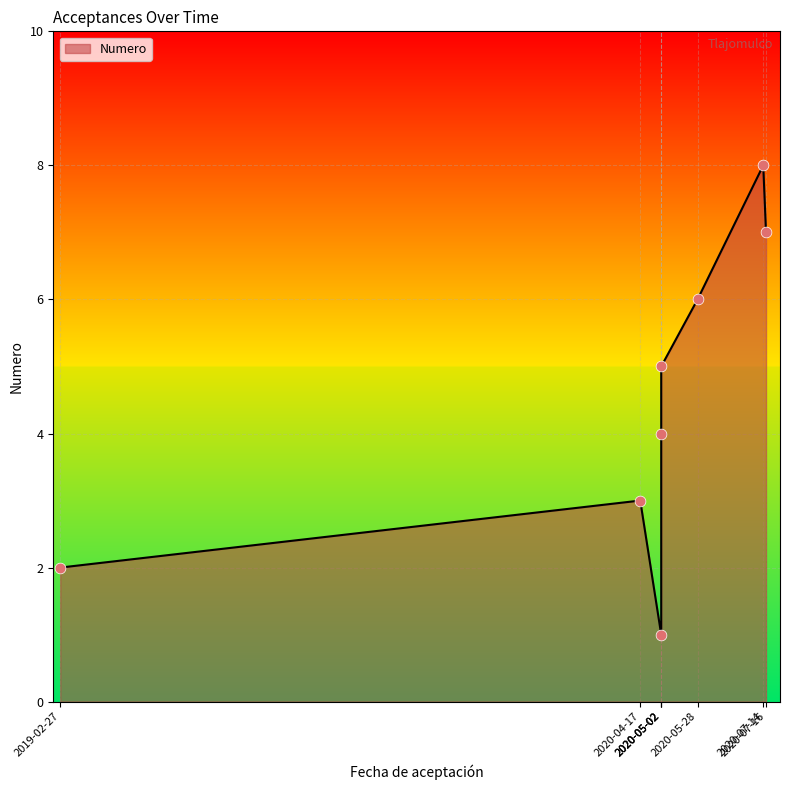

What is the ratio of the value at 2019-02-27 to the value at 2020-07-14?

0.2